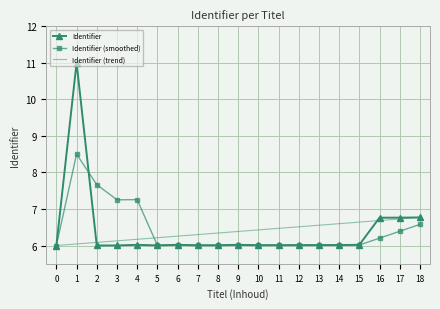

What is the sum of all Identifier (smoothed) values?

122.0